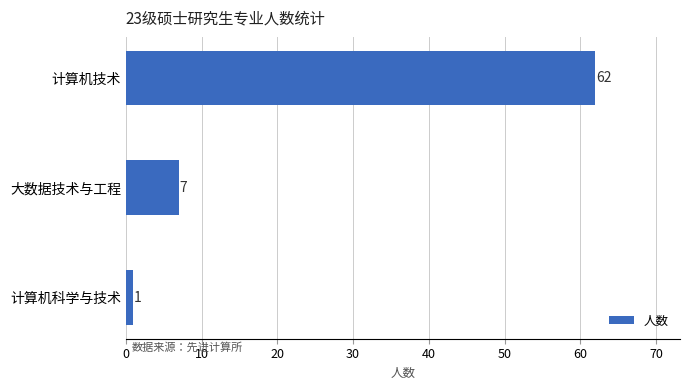

What is the average value?

23